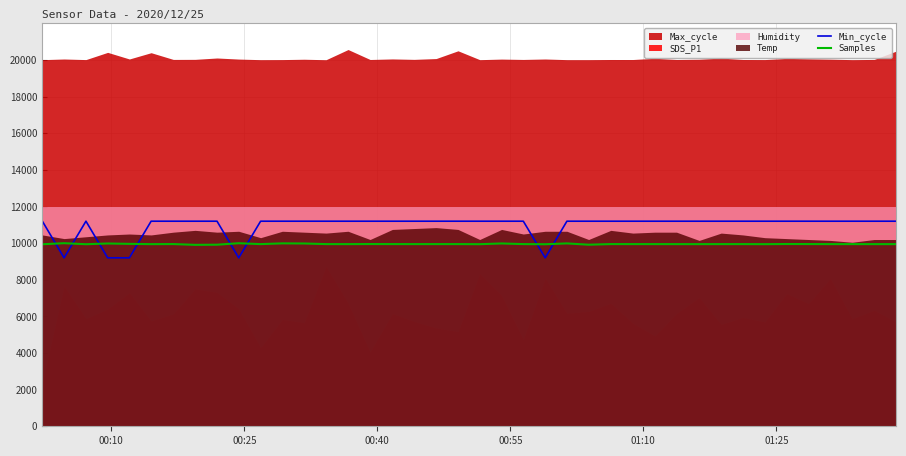

What is the maximum value for Min_cycle?

11200.0